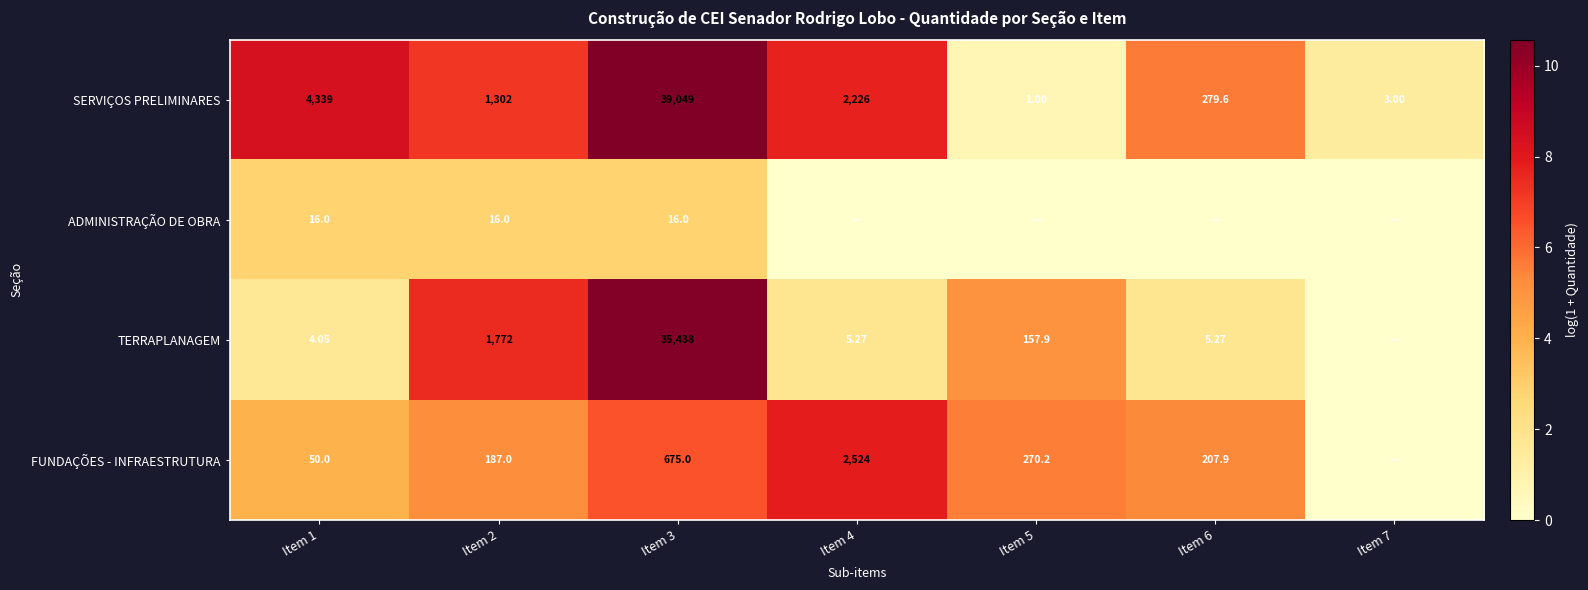

Is the value of SERVIÇOS PRELIMINARES at Item 7 greater than the value of TERRAPLANAGEM at Item 4?

No